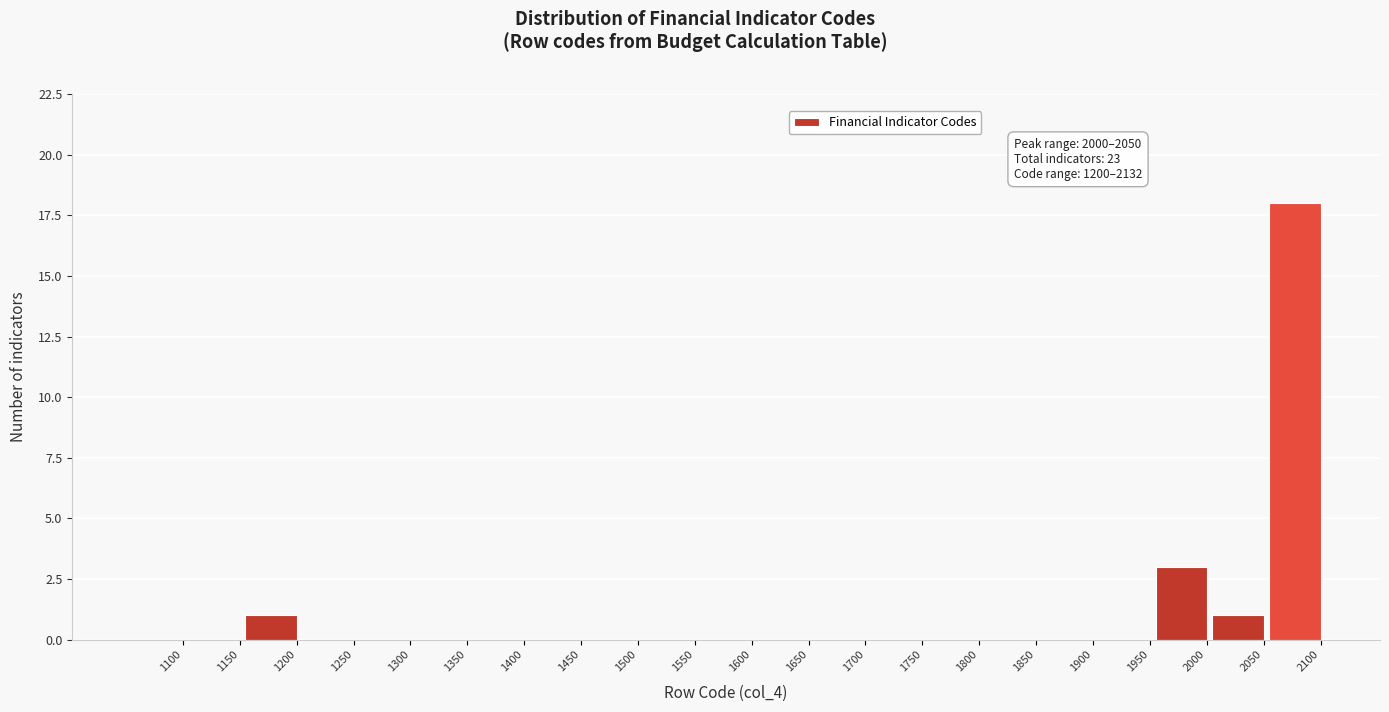

Reading left to right, what are all the values shown in this chart?

1100=0	1150=0	1200=1	1250=0	1300=0	1350=0	1400=0	1450=0	1500=0	1550=0	1600=0	1650=0	1700=0	1750=0	1800=0	1850=0	1900=0	1950=0	2000=3	2050=1	2100=18